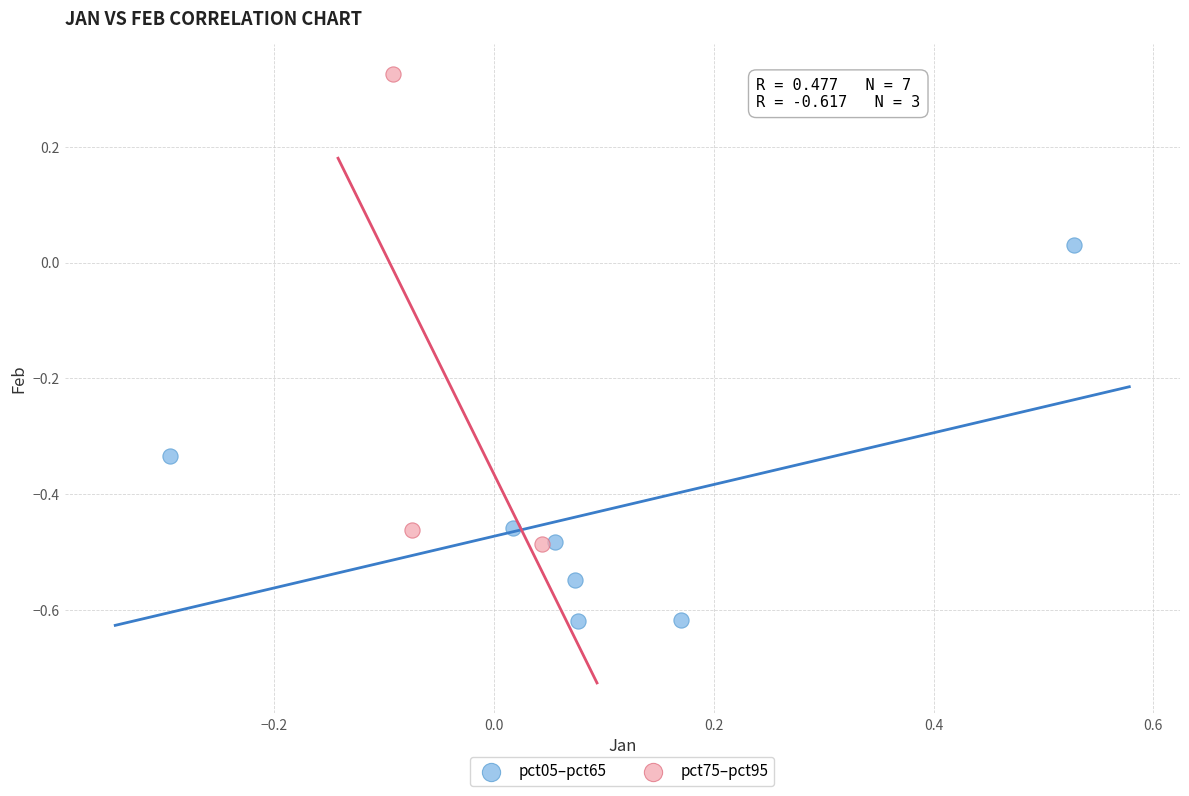

Which series has the widest spread of Y values?

pct75–pct95